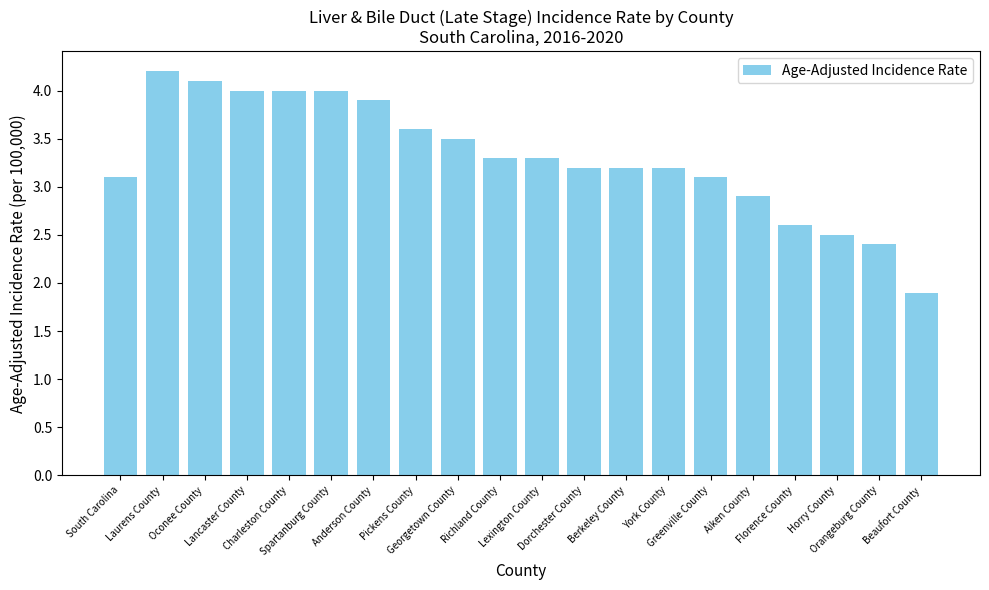

What is the maximum value shown in the chart?

4.2